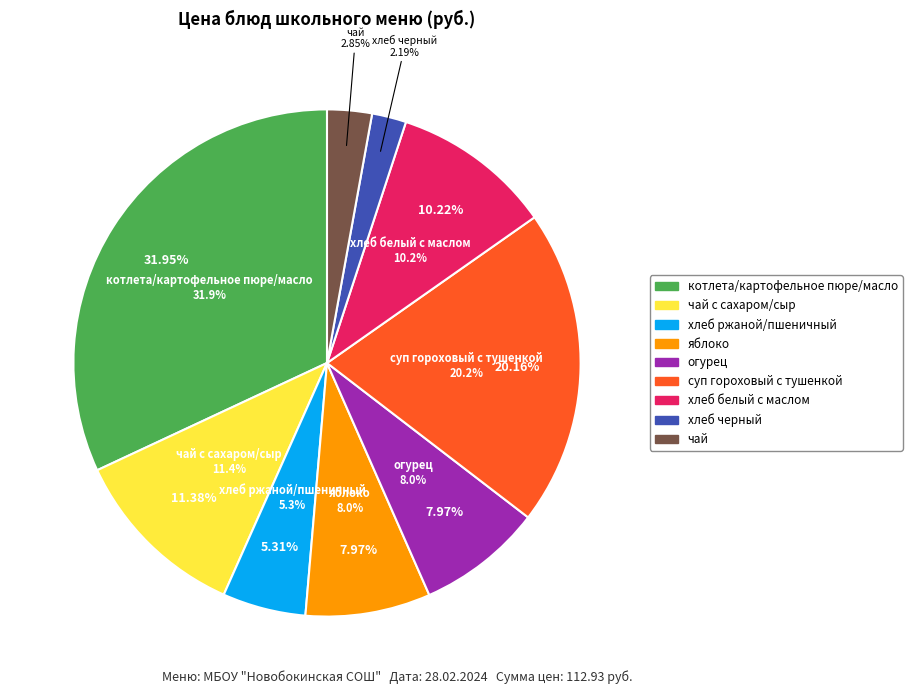

Is there any slice that represents more than half of the pie?

No